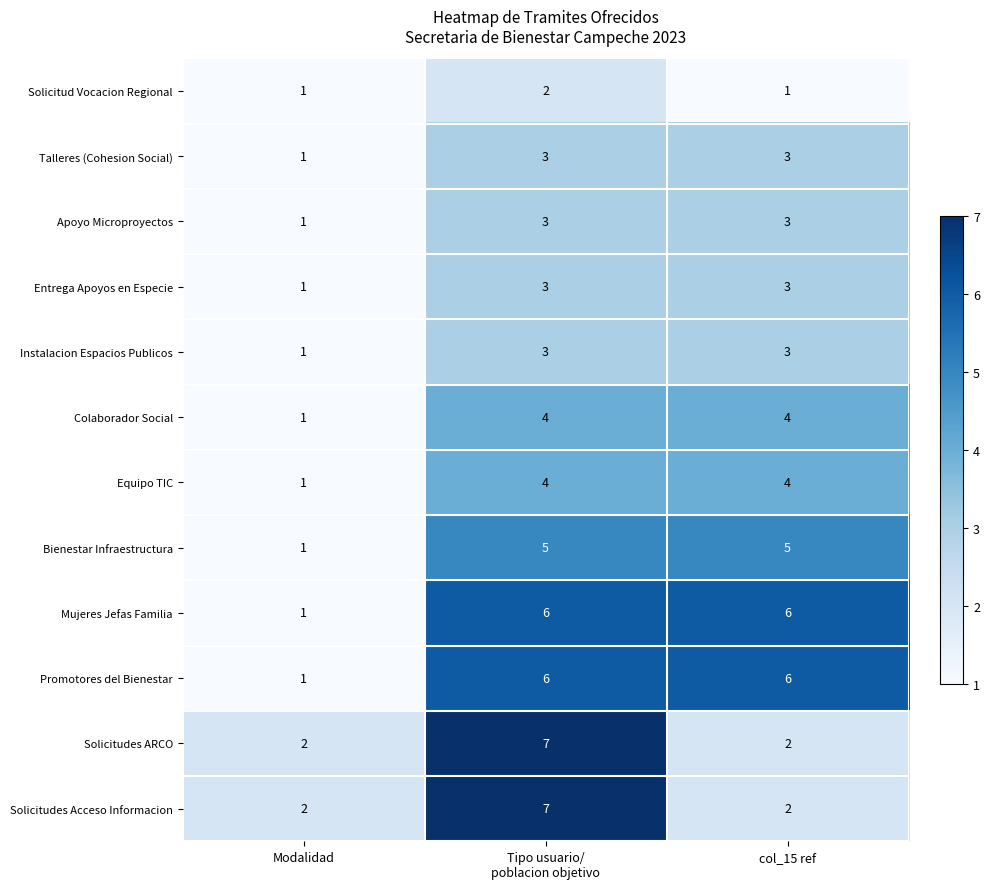

How many Solicitudes Acceso Informacion values are between 2 and 7?

3